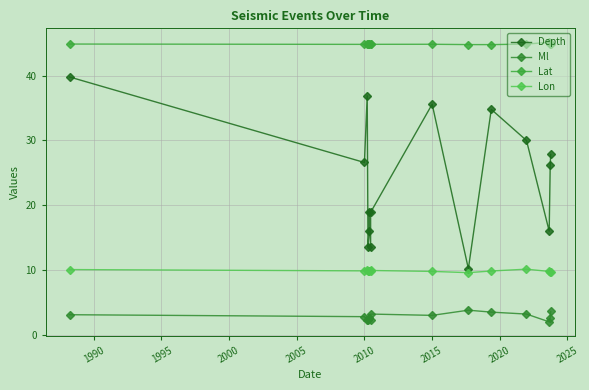

Reading left to right, list all the values displayed in this chart.

Depth: 39.8	26.6	36.9	13.6	16.0	18.9	13.6	18.9	35.6	10.2	34.8	30.0	16.0	26.2	27.9
Ml: 3.1	2.8	2.3	2.3	2.6	2.6	2.3	3.2	3.0	3.8	3.5	3.2	2.0	2.6	3.6
Lat: 44.9	44.8	44.9	44.8	44.8	44.8	44.9	44.8	44.9	44.8	44.8	44.9	45.2	45.0	44.9
Lon: 10.1	9.9	10.0	9.9	9.8	9.8	9.9	9.9	9.8	9.6	9.8	10.1	9.8	9.7	9.6